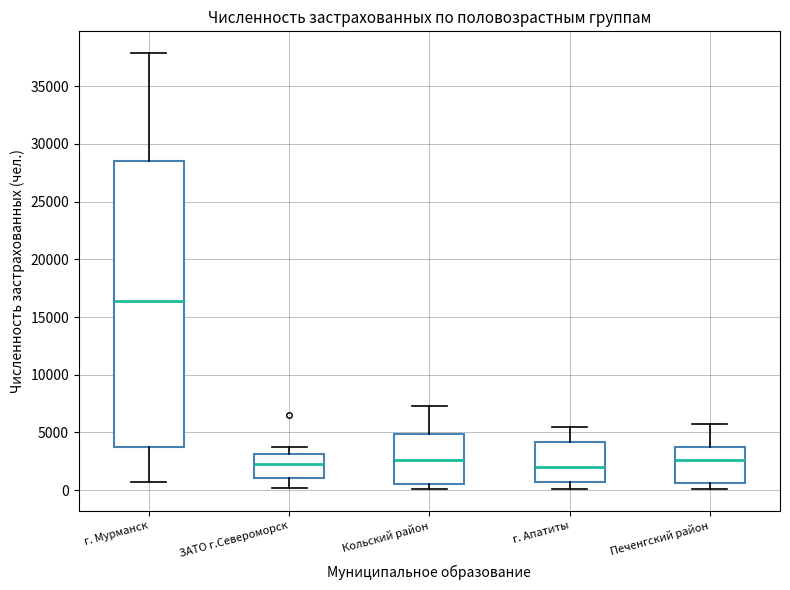

Which box's median line is the highest?

г. Мурманск